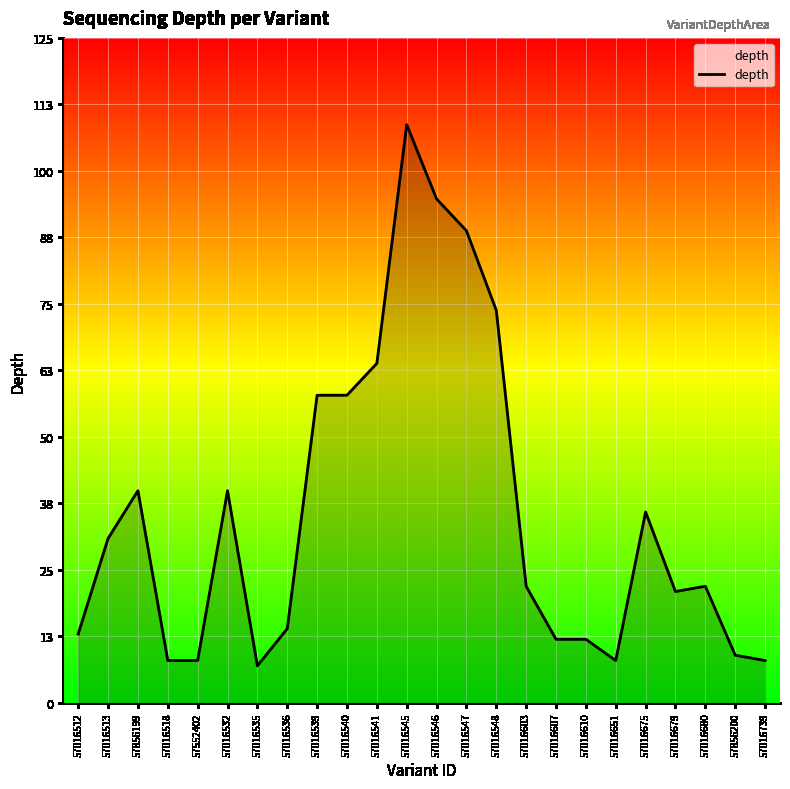

Reading left to right, list all the values displayed in this chart.

13	31	40	8	8	40	7	14	58	58	64	109	95	89	74	22	12	12	8	36	21	22	9	8